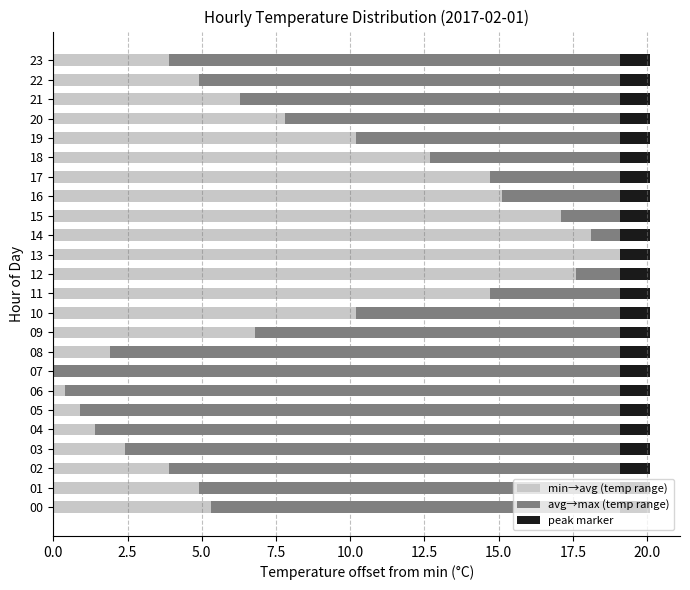

What is the total value across all series at 11?

20.1